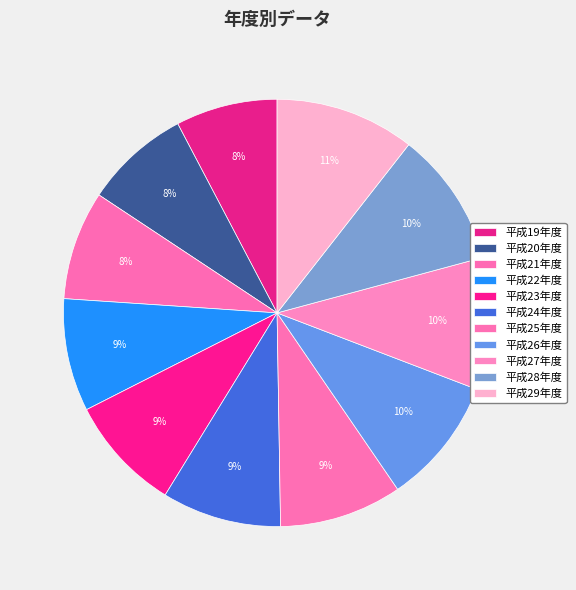

Is there any slice that represents more than half of the pie?

No